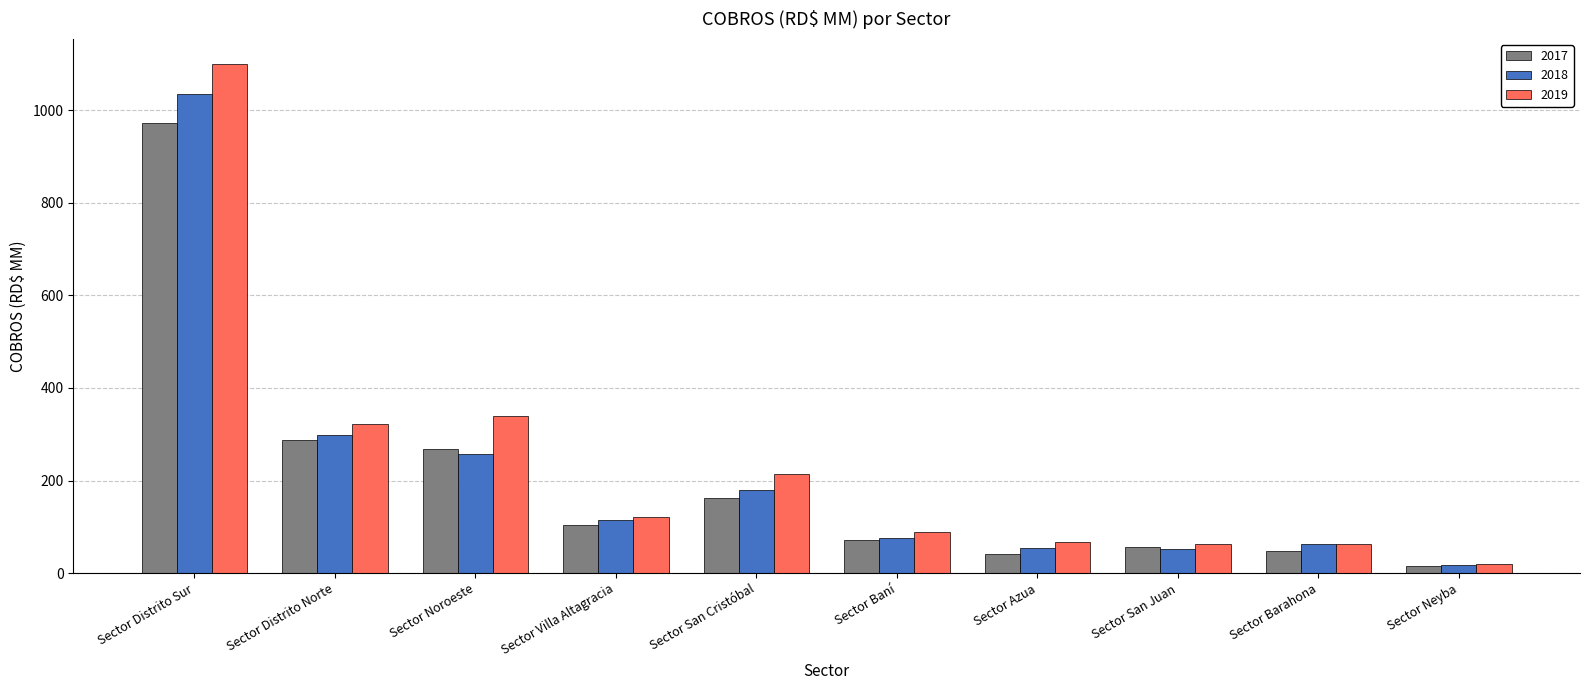

What position from the left is Sector Villa Altagracia?

4